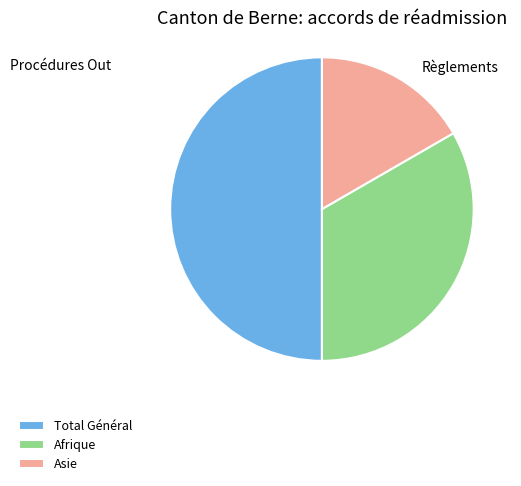

Rank the categories by value from highest to lowest.

Total Général, Afrique, Asie